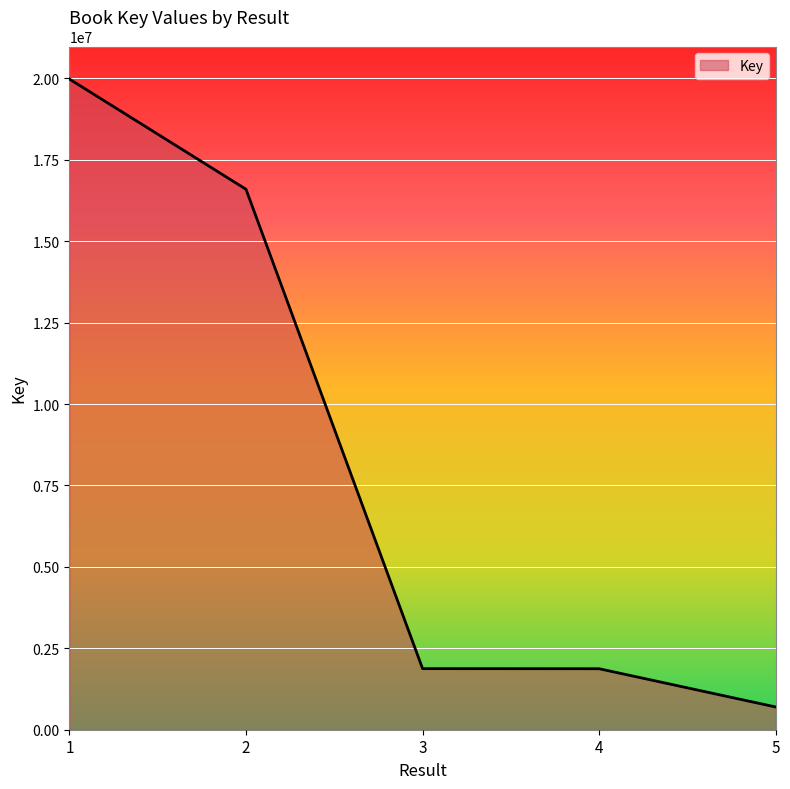

Approximately how many times larger is the value at 5 compared to 3?

0.4